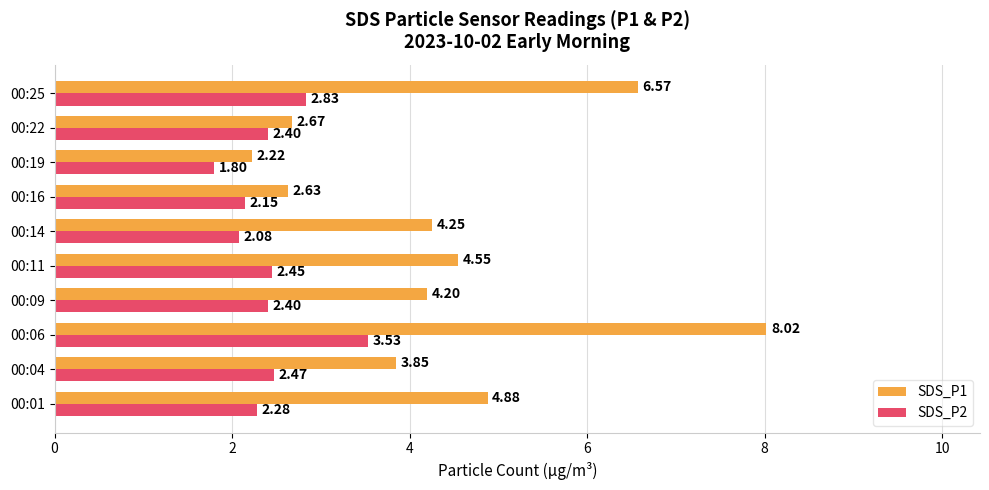

List the series in order of their overall mean, highest first.

SDS_P1, SDS_P2